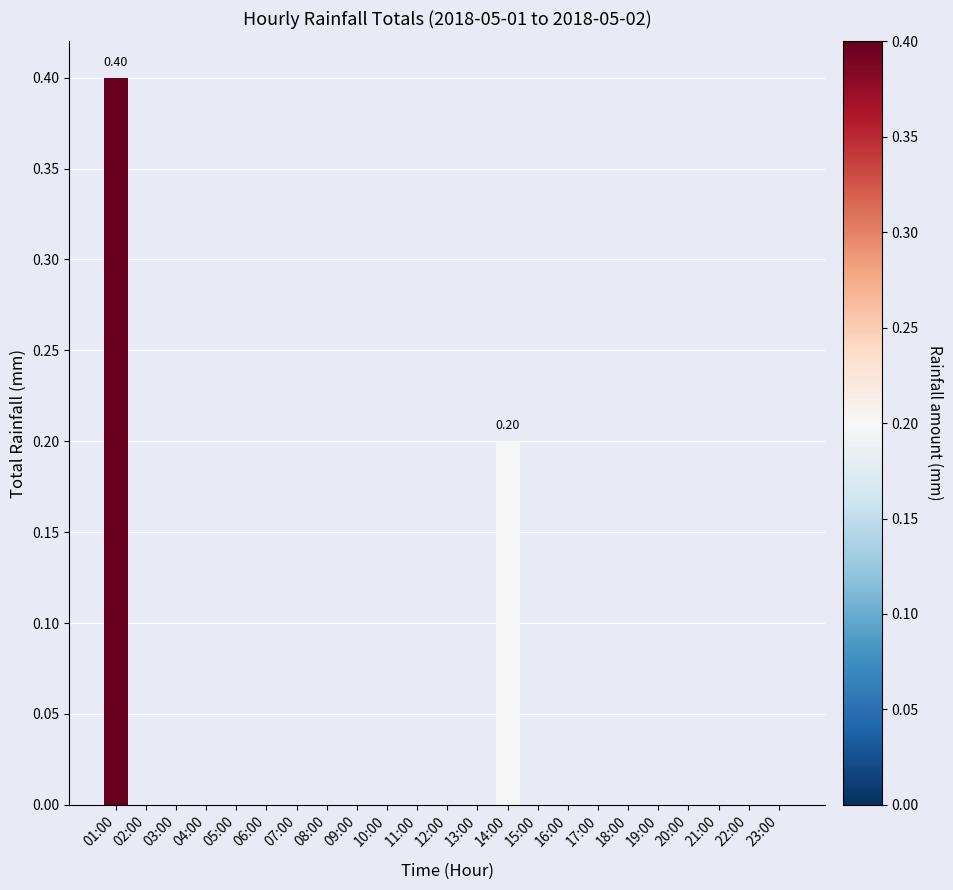

What is the sum of all values?

0.6